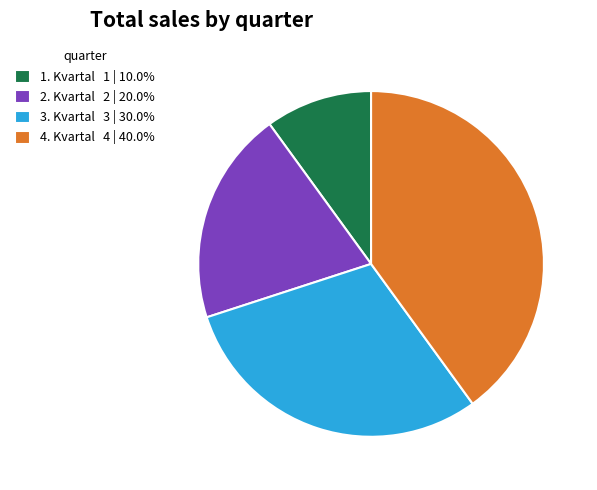

Is there any slice that represents more than half of the pie?

No